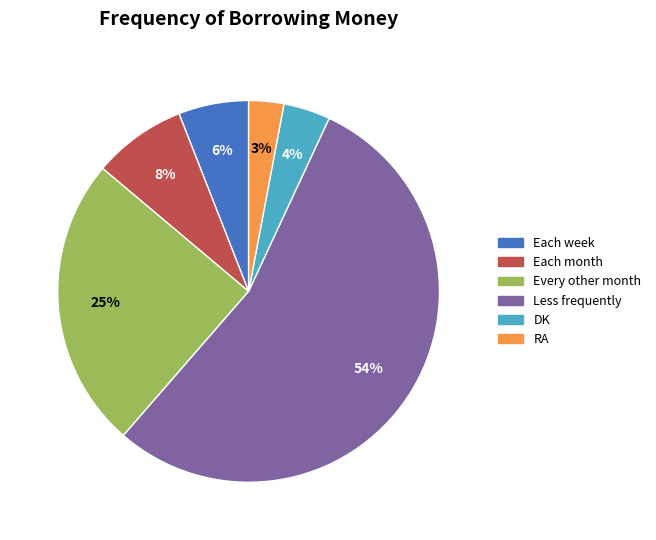

Is there a majority slice in this chart?

Yes